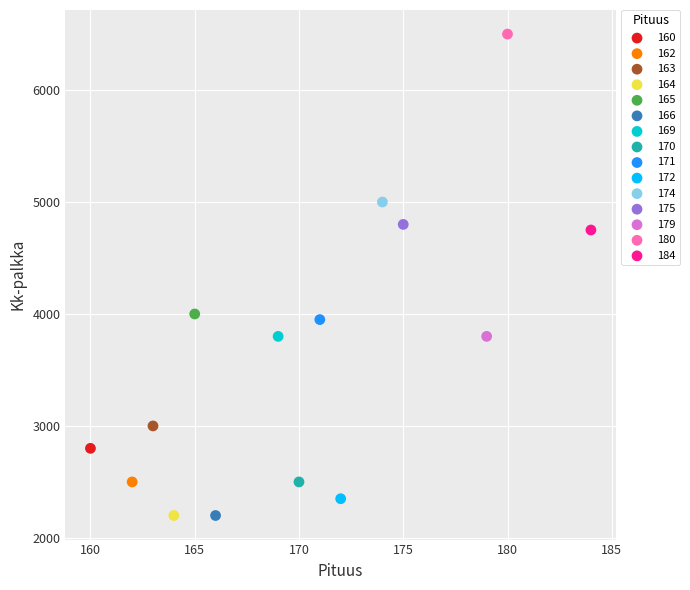

What are all the series names shown in the legend?

160, 162, 163, 164, 165, 166, 169, 170, 171, 172, 174, 175, 179, 180, 184